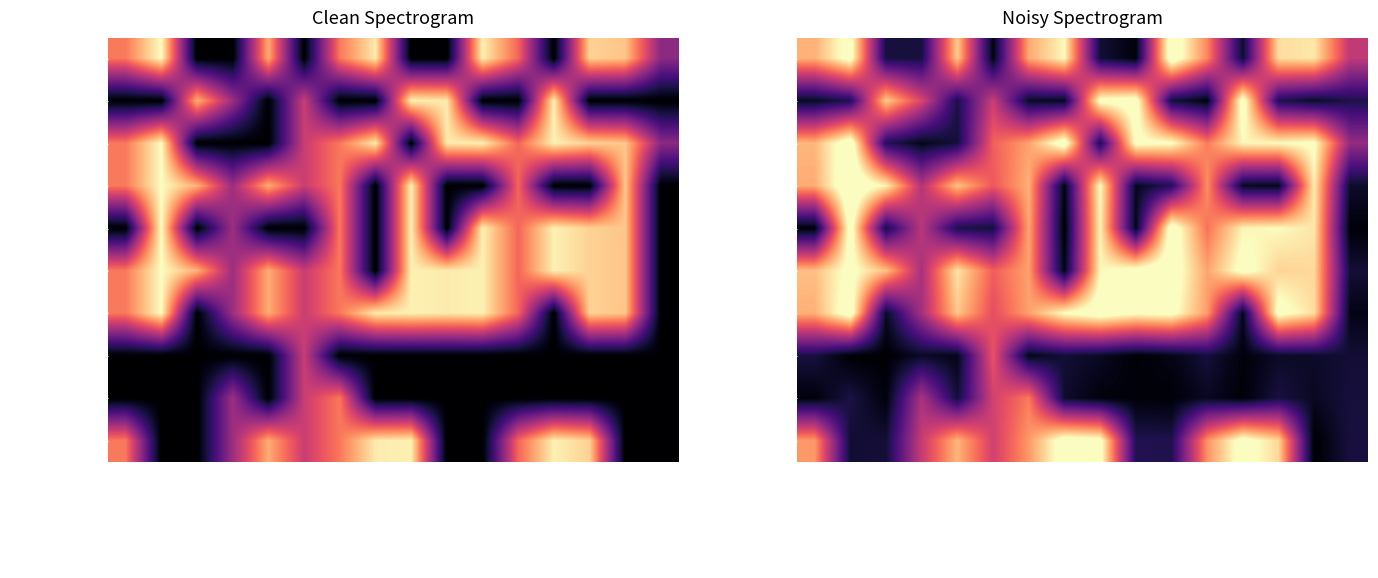

What is the maximum value shown in the chart?

1.1